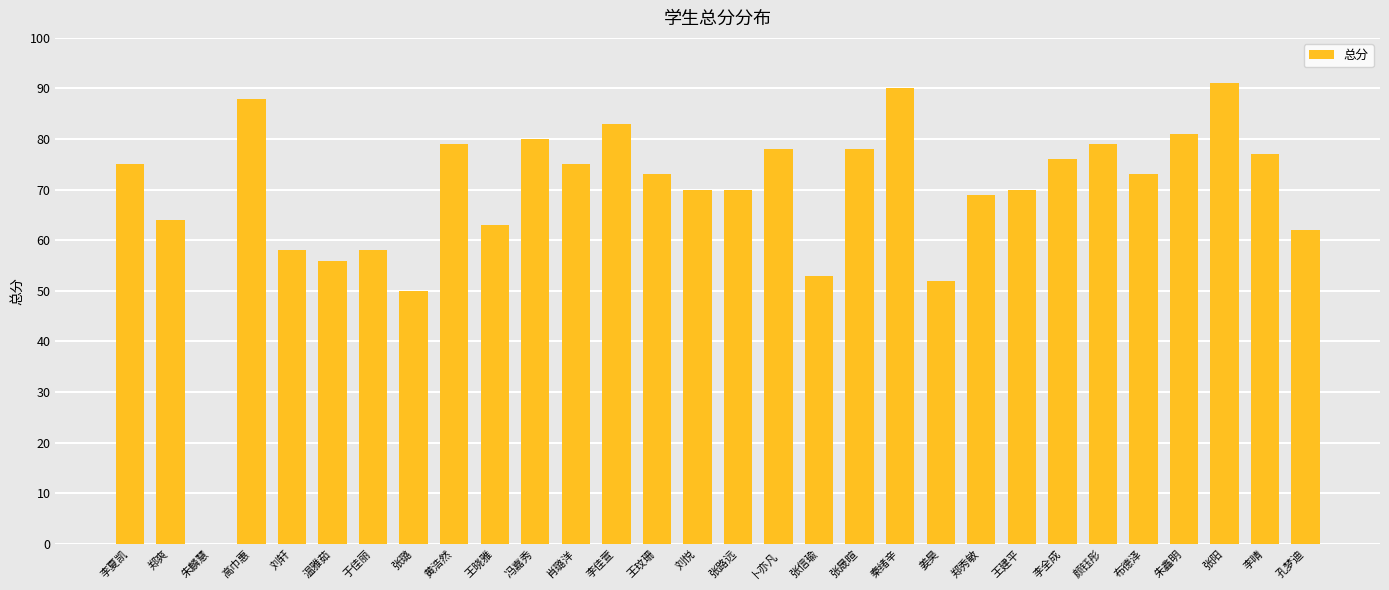

True or false: the data shows 23 at 姜昊.

False